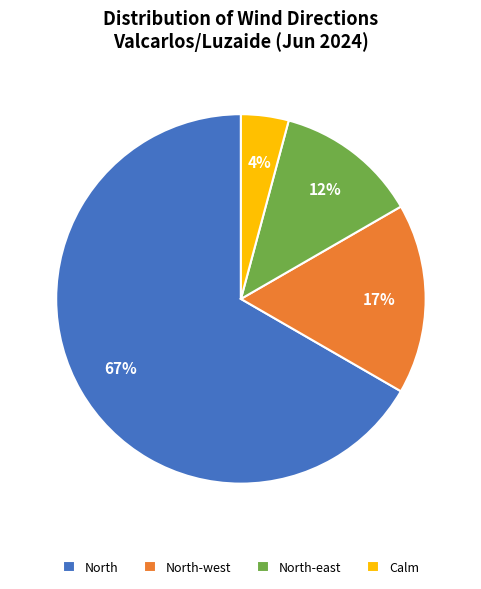

Does North represent more than half of the total?

Yes